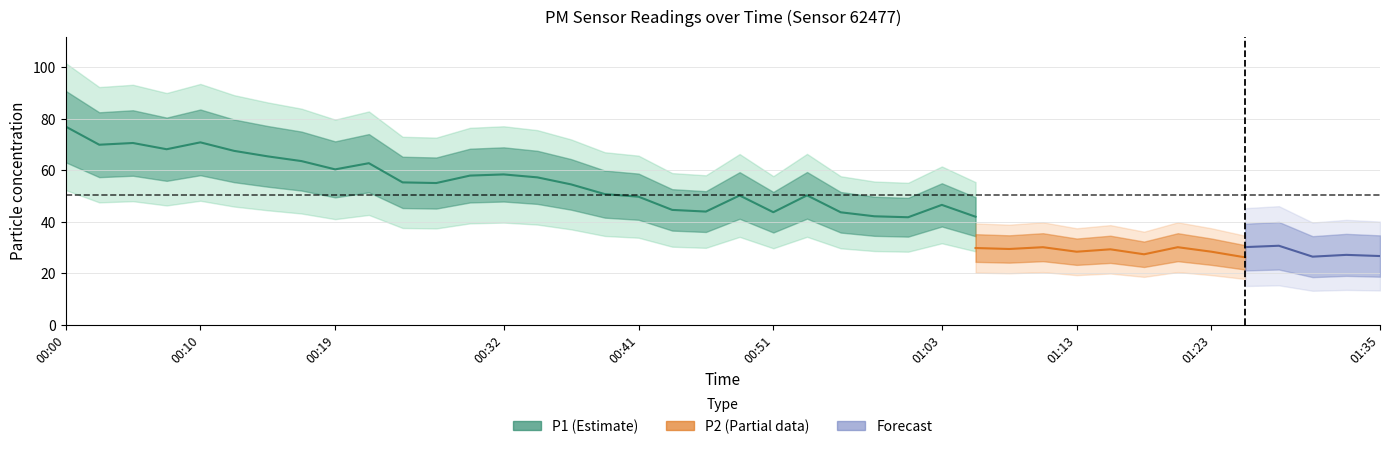

What is the value of the P2 point at the 29th from the left?

29.5